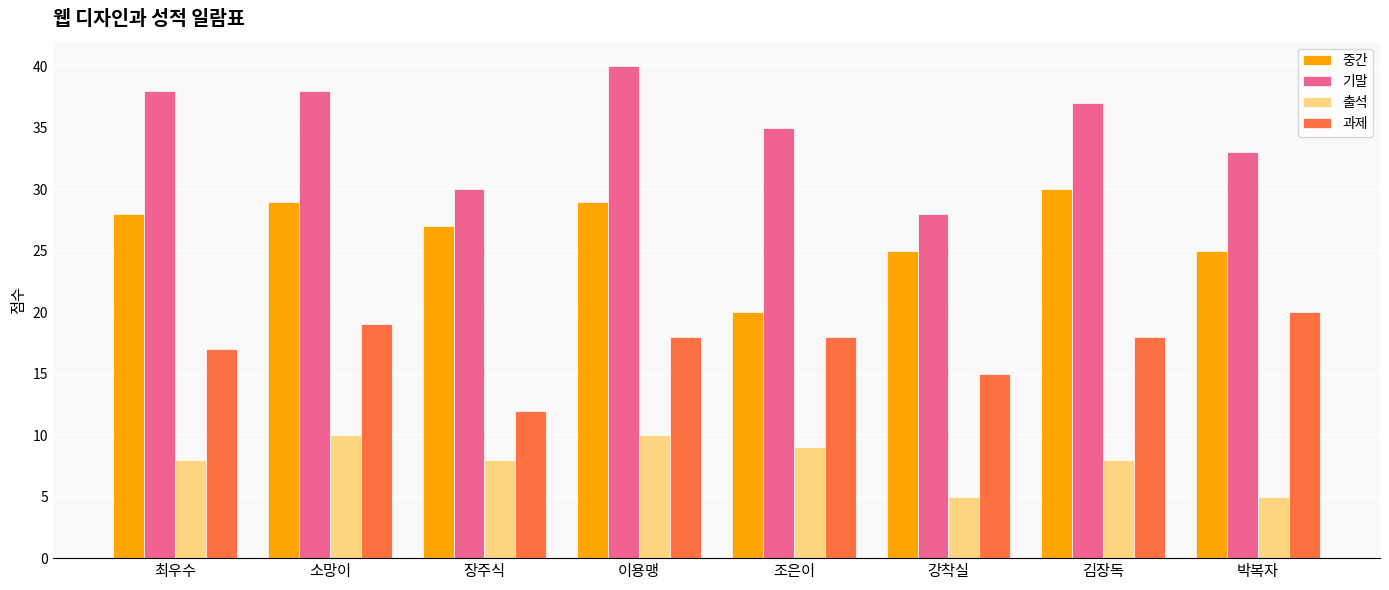

At how many categories does at least one series exceed 12?

8